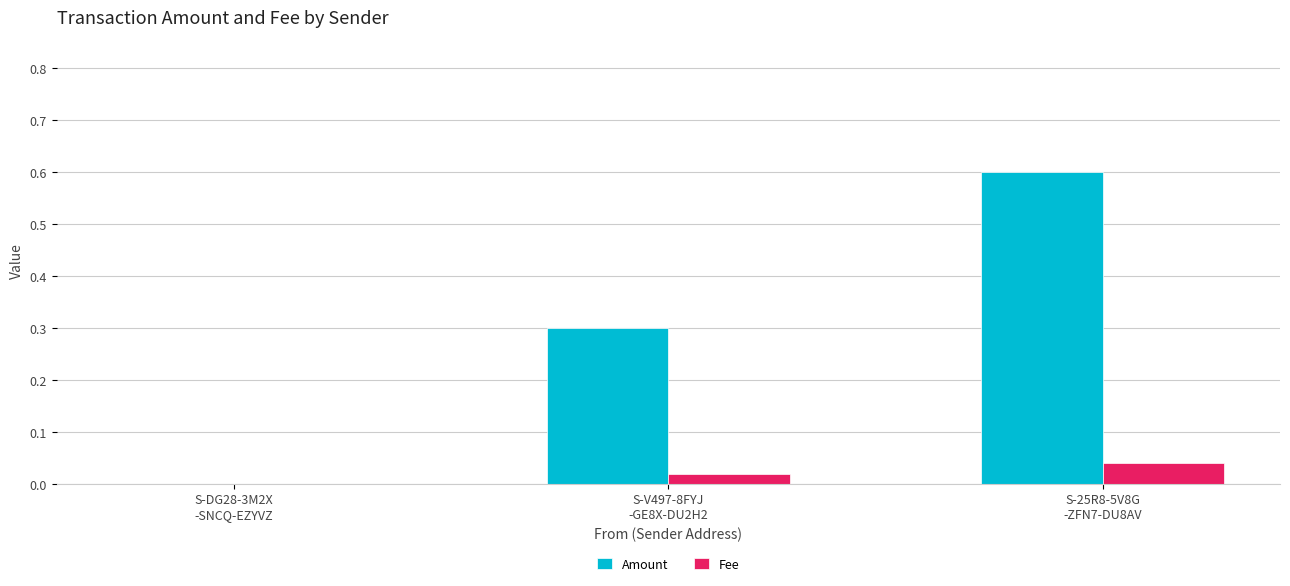

What is the spread (max minus min) of values at S-25R8-5V8G
-ZFN7-DU8AV?

0.6